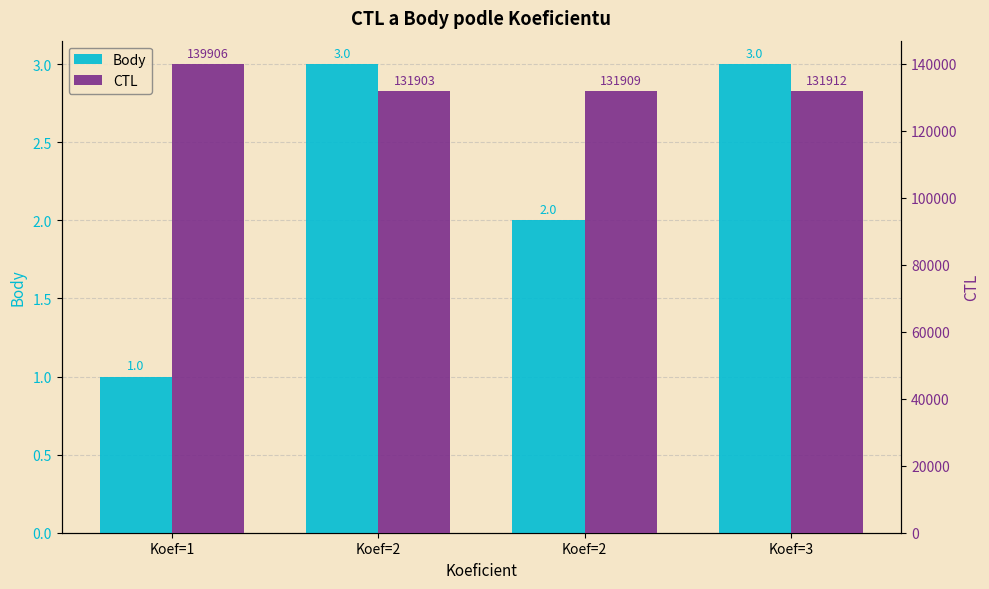

Count the number of data series in this chart.

2